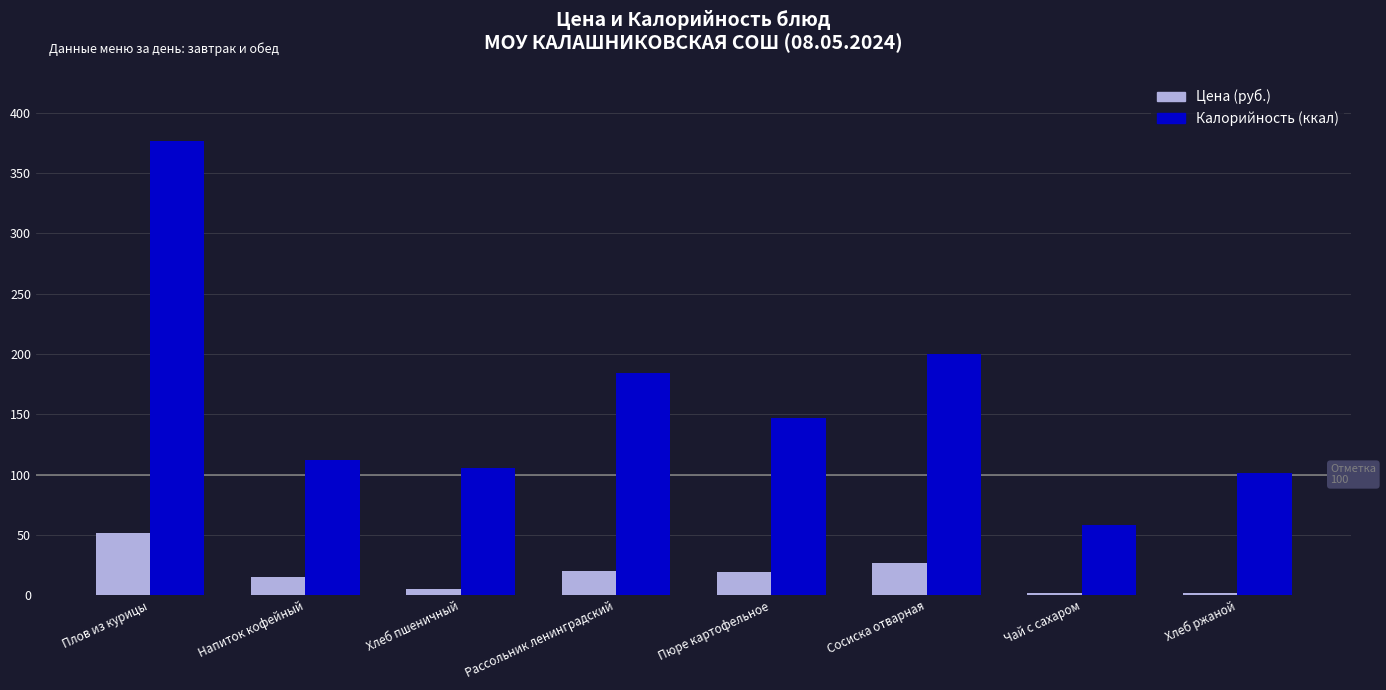

What is the greatest value displayed?

377.0